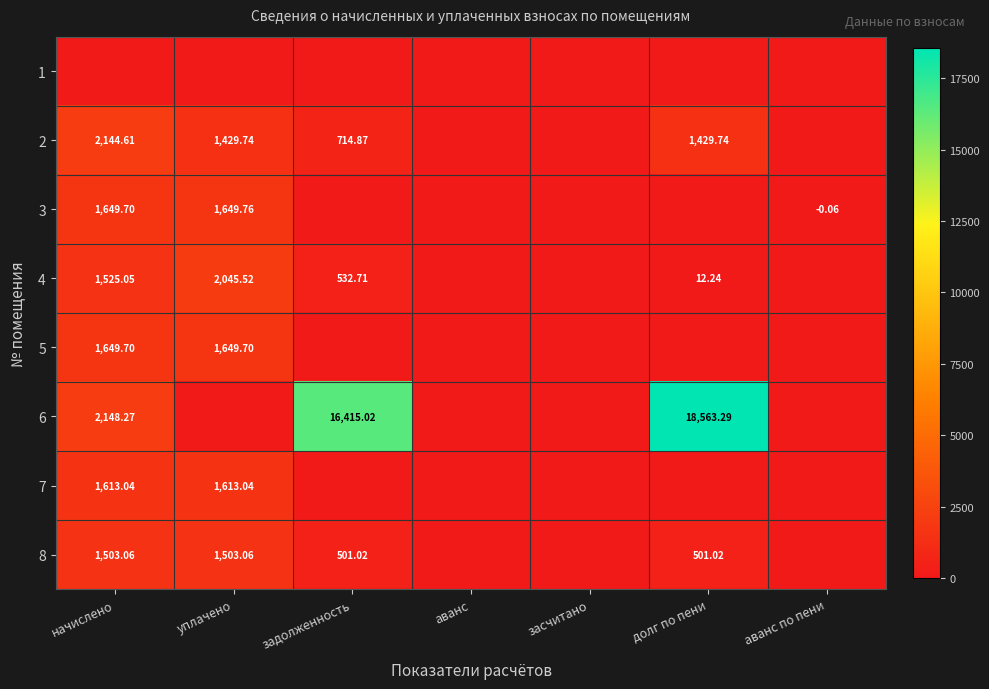

Is the value of 8 at задолженность greater than the value of 3 at аванс по пени?

Yes